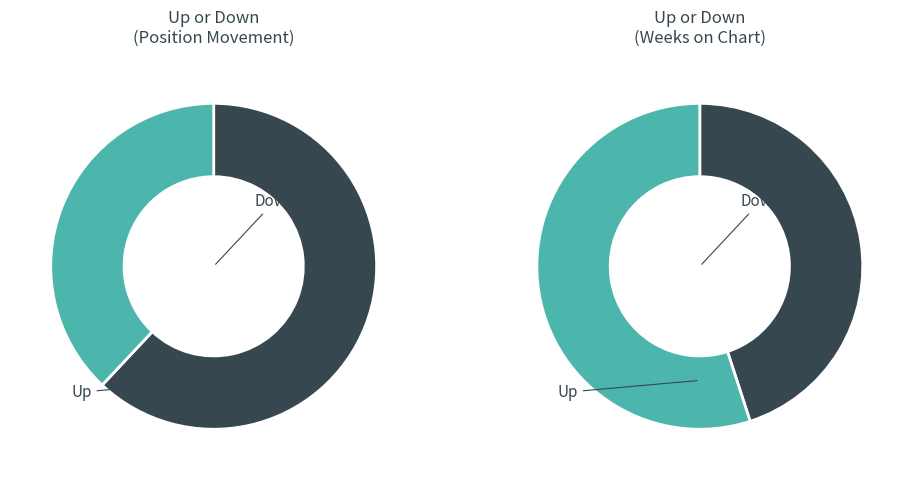

Is it true that up is 54% of the pie?

False